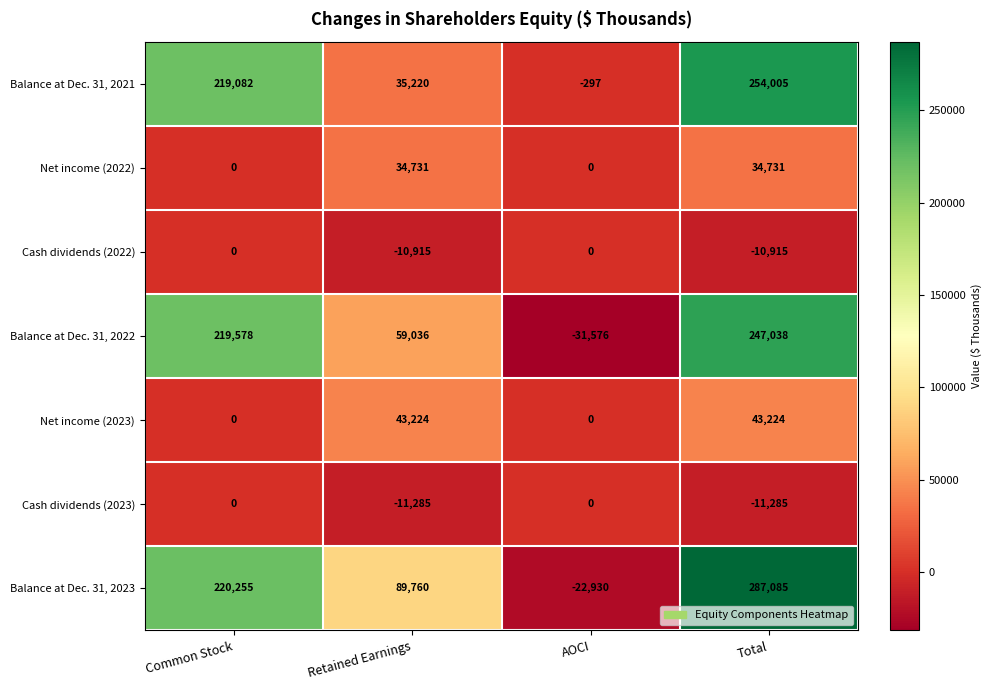

What is the maximum value for Net income (2023)?

43224